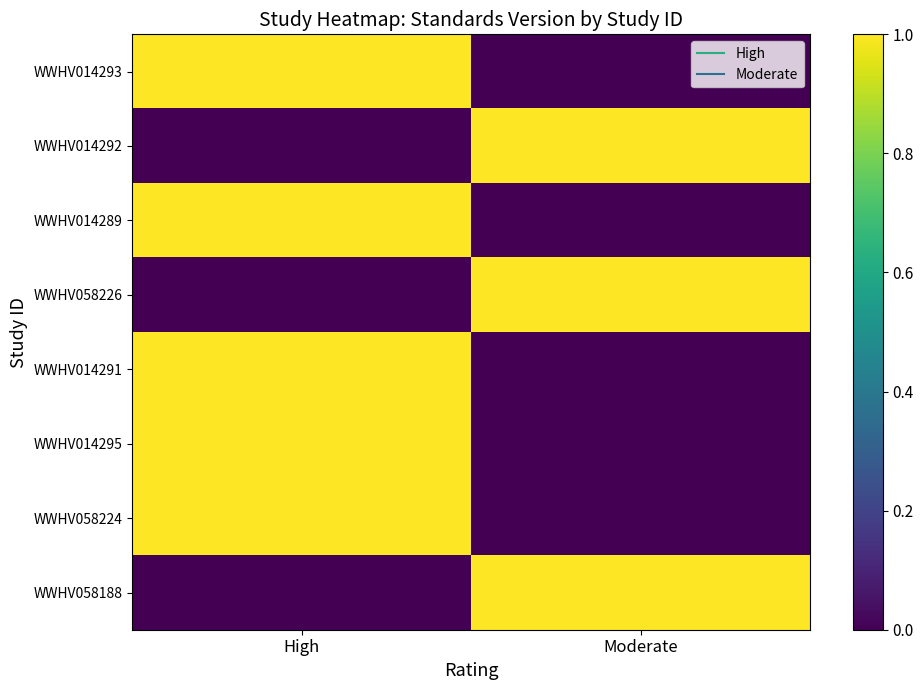

At which category does the chart reach its minimum across all series?

Moderate